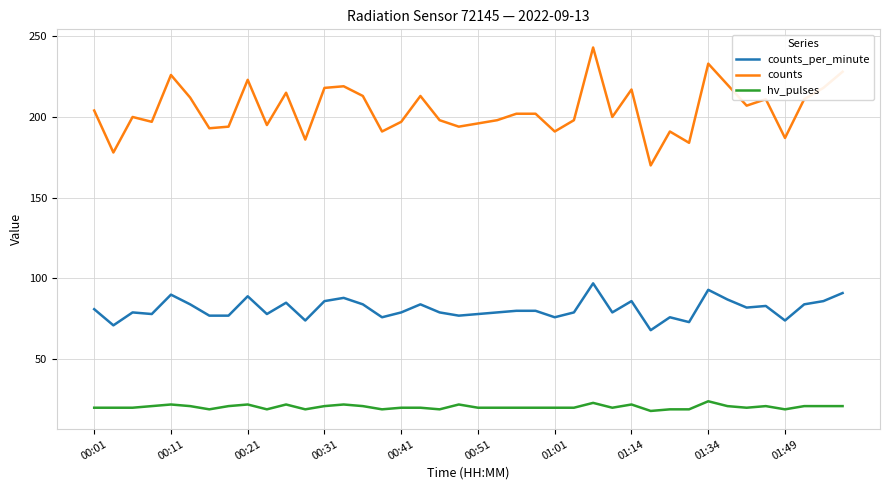

True or false: counts_per_minute and hv_pulses cross at least once.

False